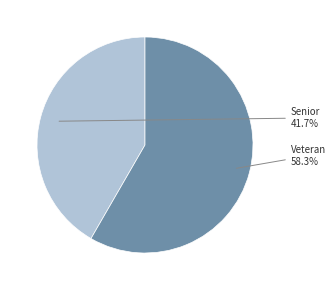

Which category has the biggest portion of the pie?

Veteran